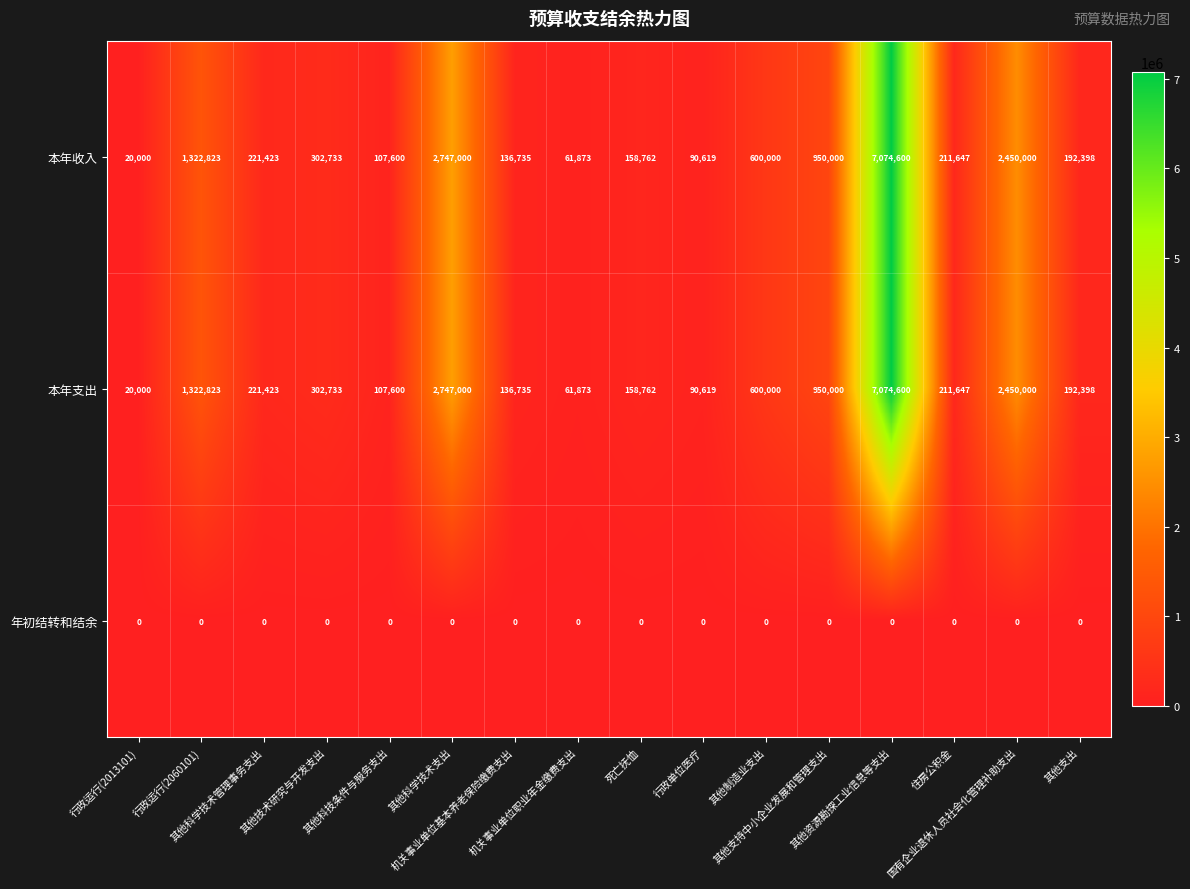

What is the maximum value shown in the chart?

7074600